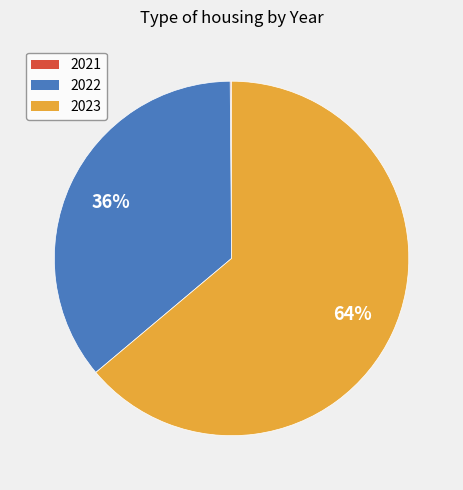

Which category has the biggest portion of the pie?

2023